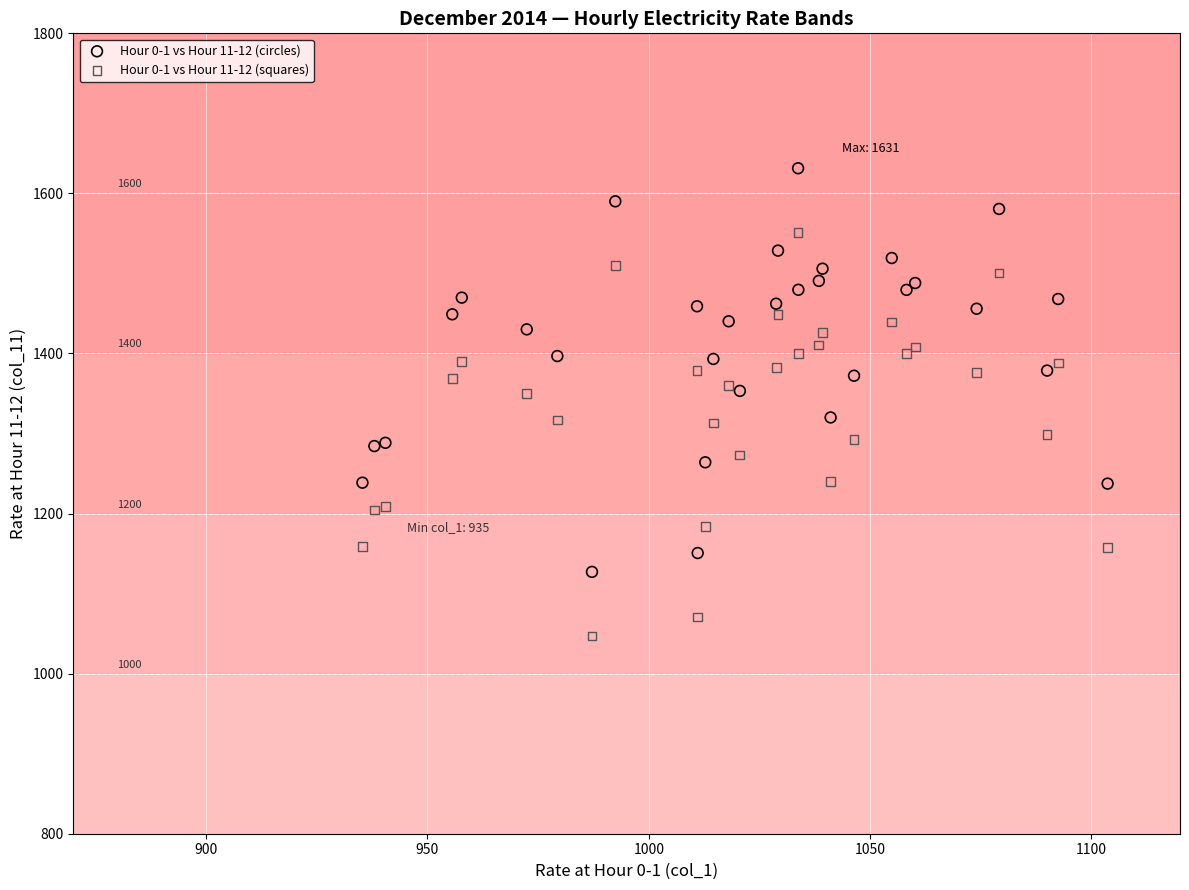

Which series reaches the maximum Y coordinate?

Hour 0-1 vs Hour 11-12 (circles)